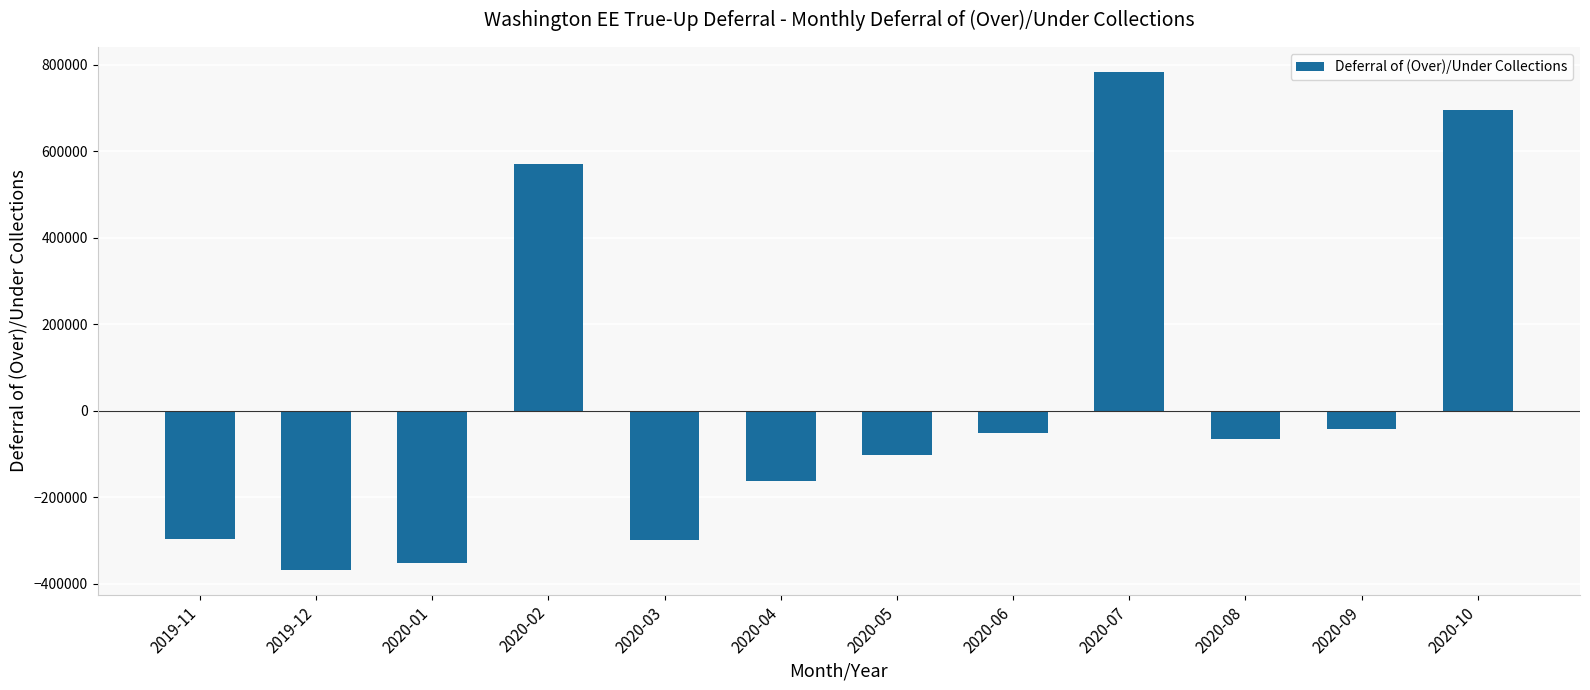

What position from the left is 2020-08?

10